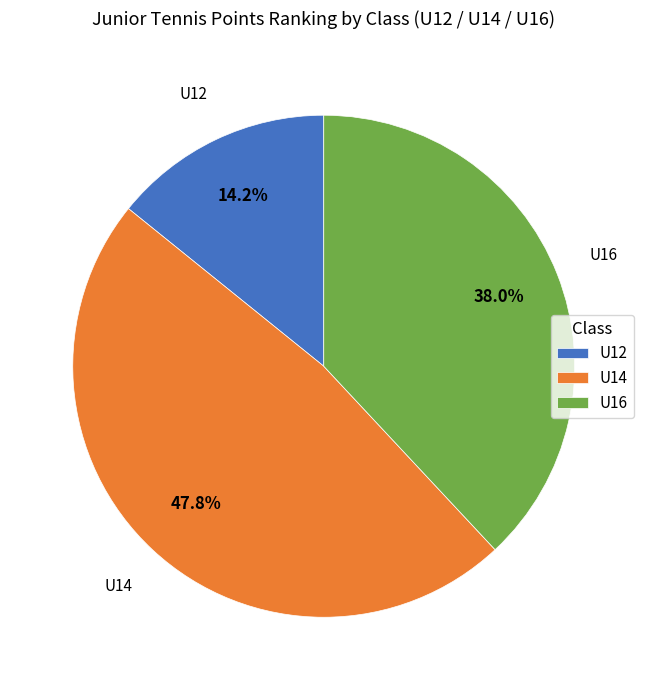

Rank the categories by value from lowest to highest.

U12, U16, U14